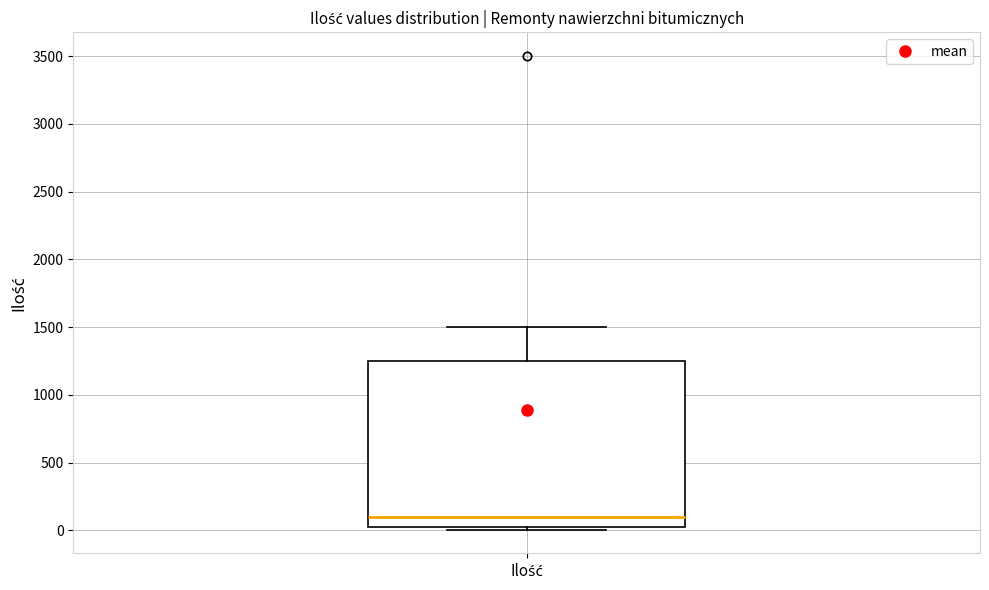

Where is the upper edge of the box for Ilość on the y-axis? The values are not printed on the chart, so give them approximately, as read against the axis.

1250